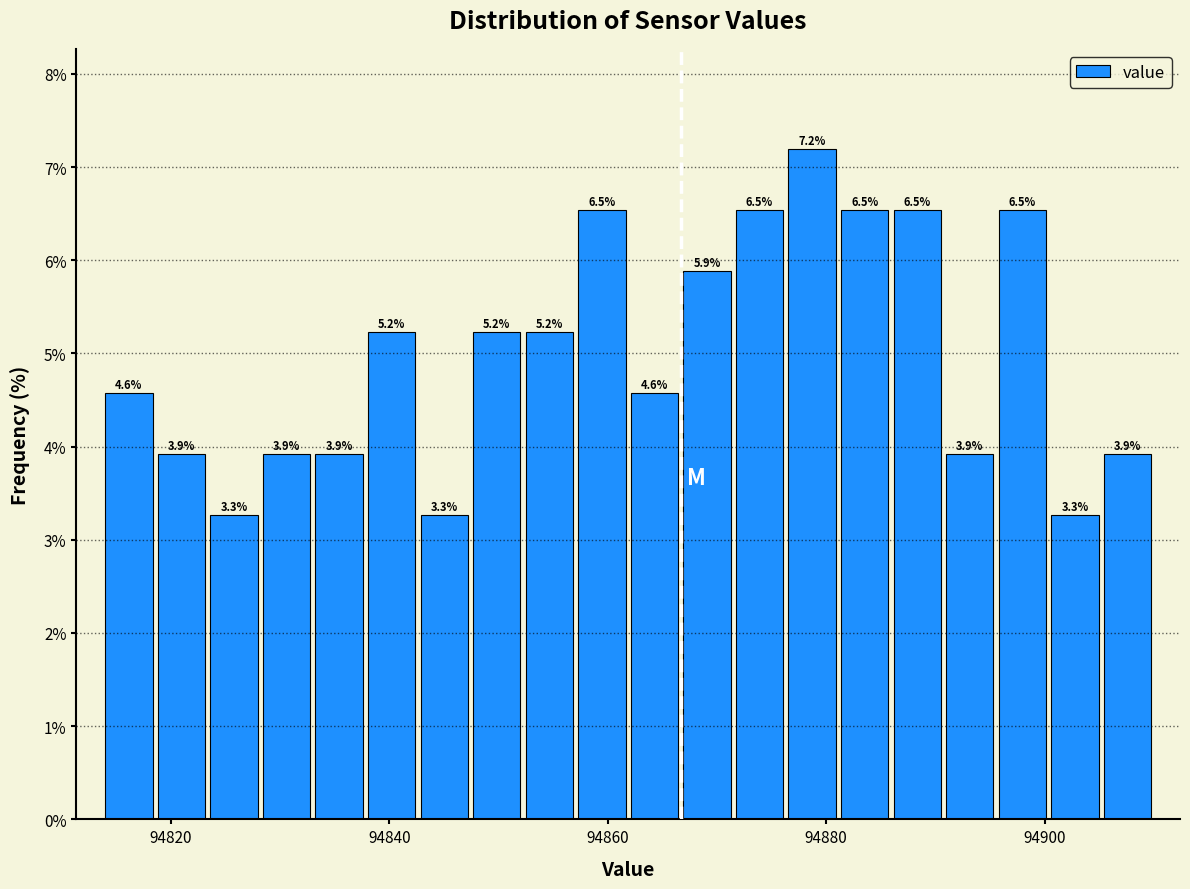

Around what value on the x-axis is the tallest bar? Give the approximate position of its centre, as read against the axis.

94878